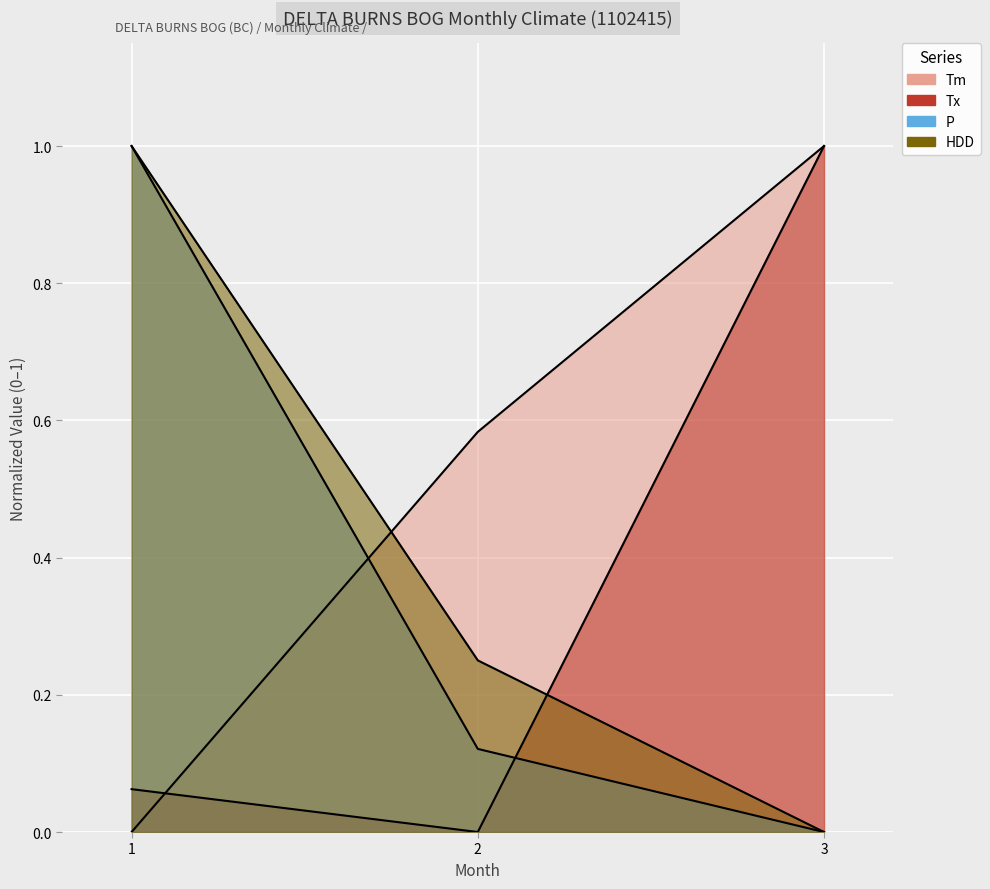

What is the difference between the P values at 1 and 3?

1.0